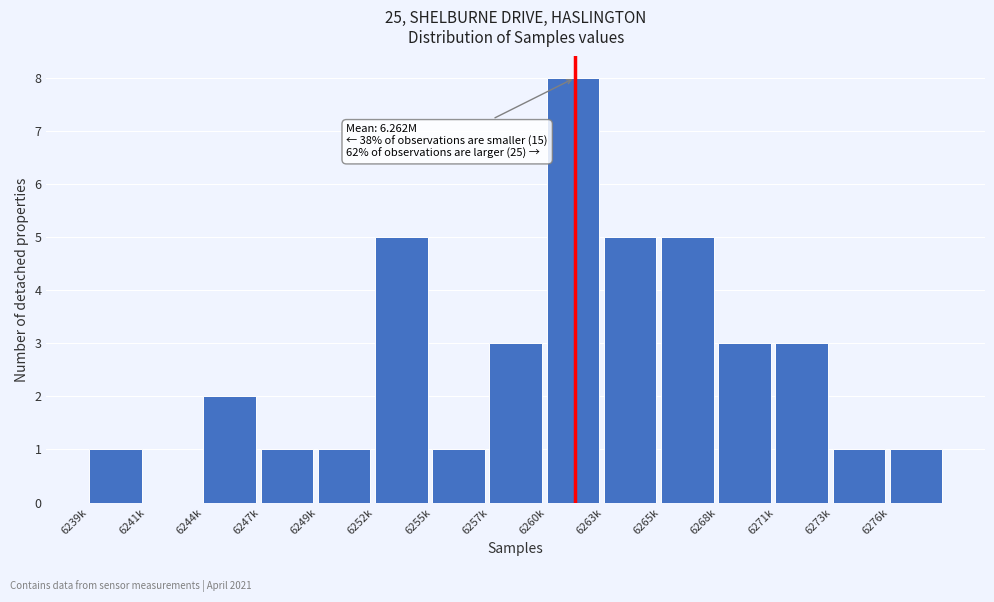

Reading left to right, transcribe all the data shown in this chart.

6239k=1	6241k=0	6244k=2	6247k=1	6249k=1	6252k=5	6255k=1	6257k=3	6260k=8	6263k=5	6265k=5	6268k=3	6271k=3	6273k=1	6276k=1